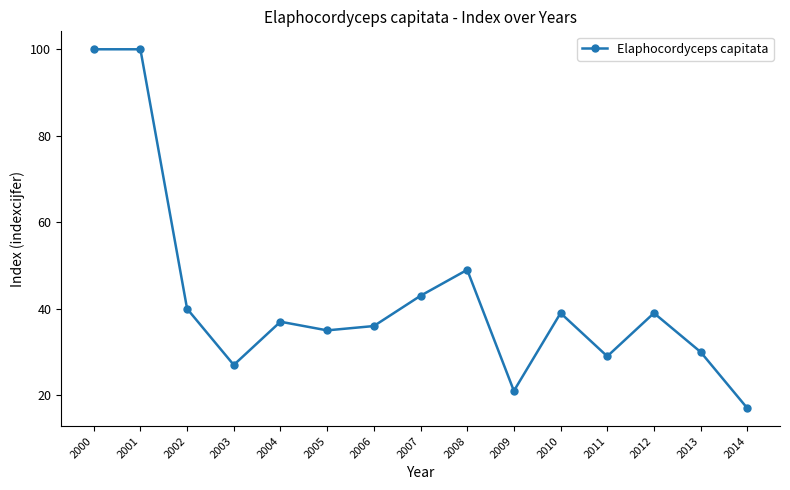

The chart shows a value of 35 at 2005. True or false?

True